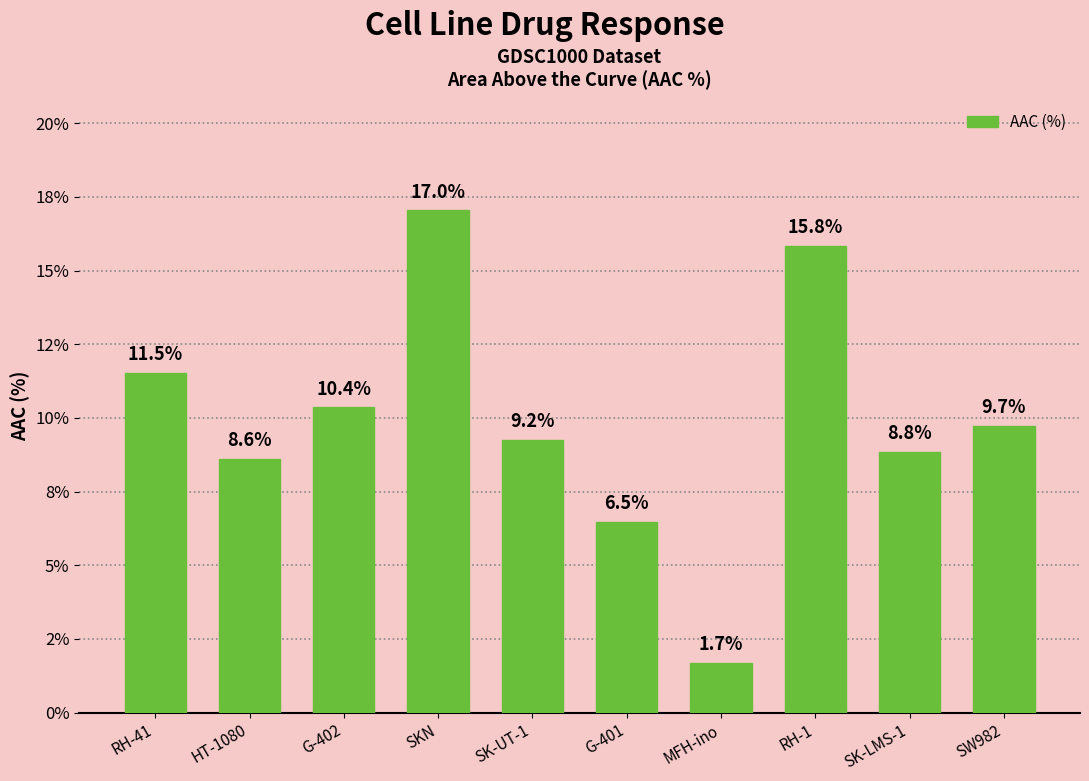

What is the average value?

9.9